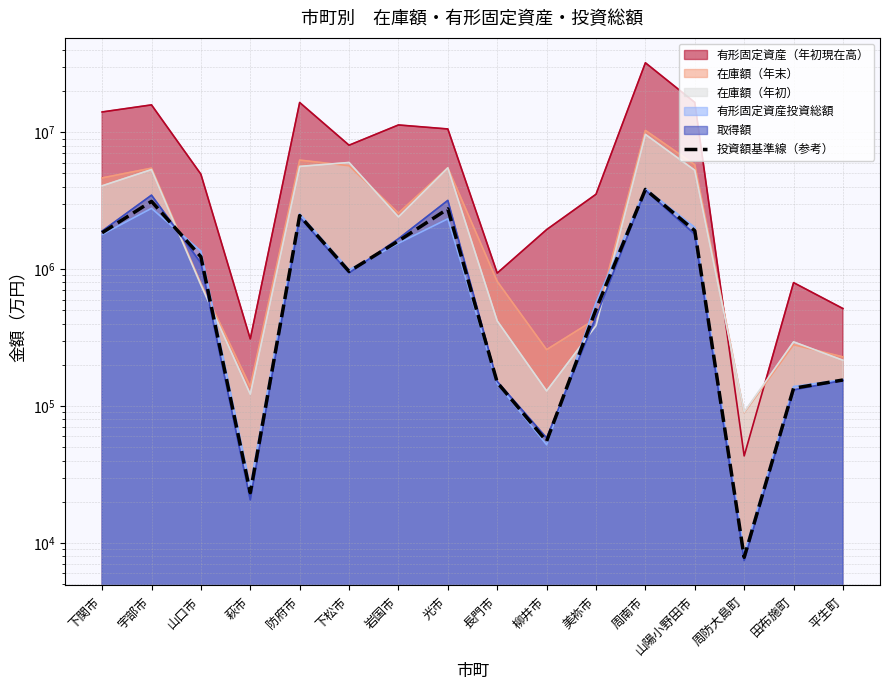

At which category does the chart reach its peak across all series?

周南市